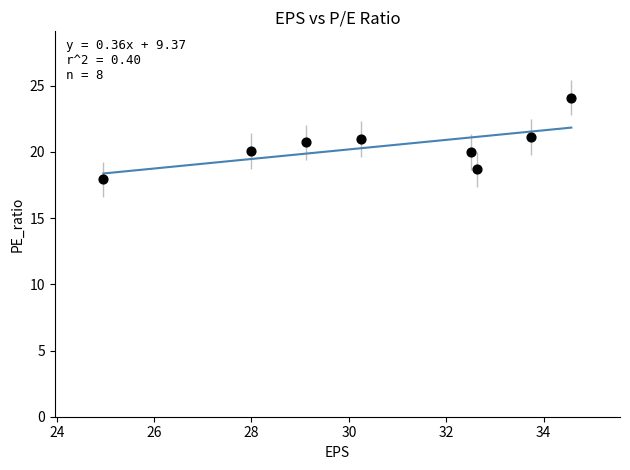

What is the average Y value?

20.5